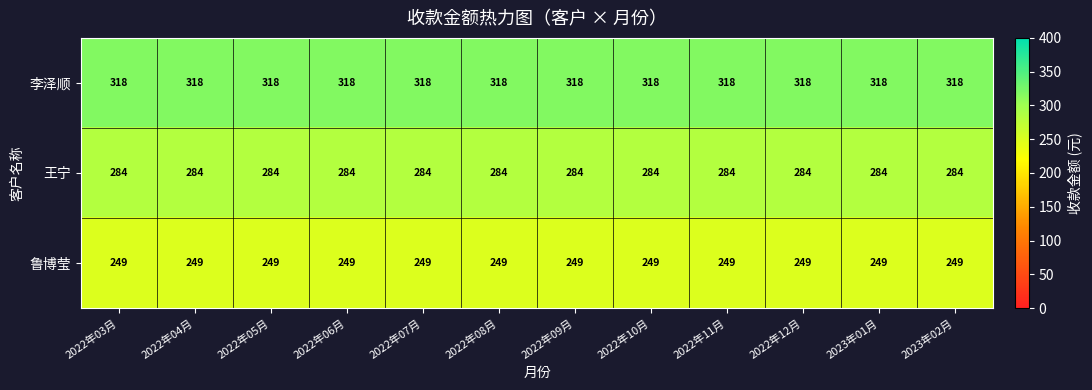

What value does the 王宁 series have at 2022年07月?

284